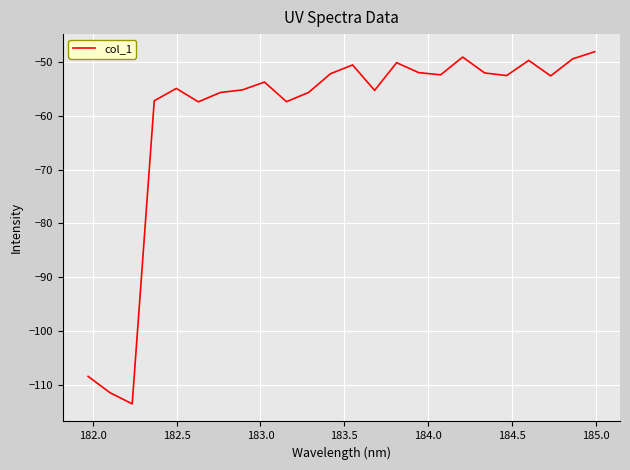

What is the difference between the maximum and minimum values?

65.5